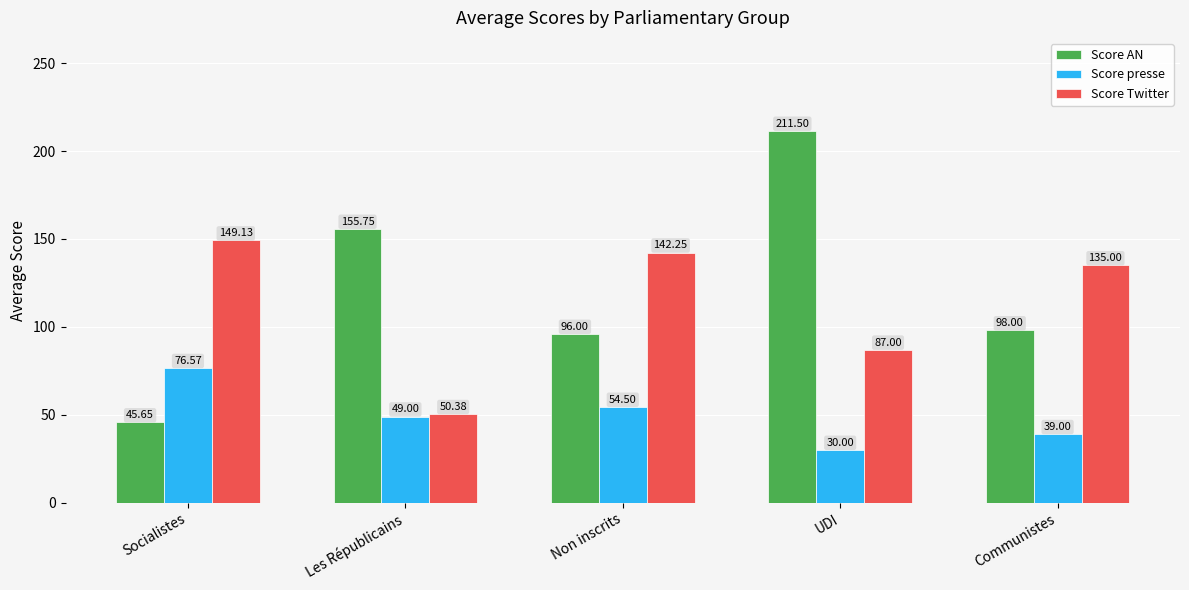

What is the label of the 3rd bar from the right?

Non inscrits